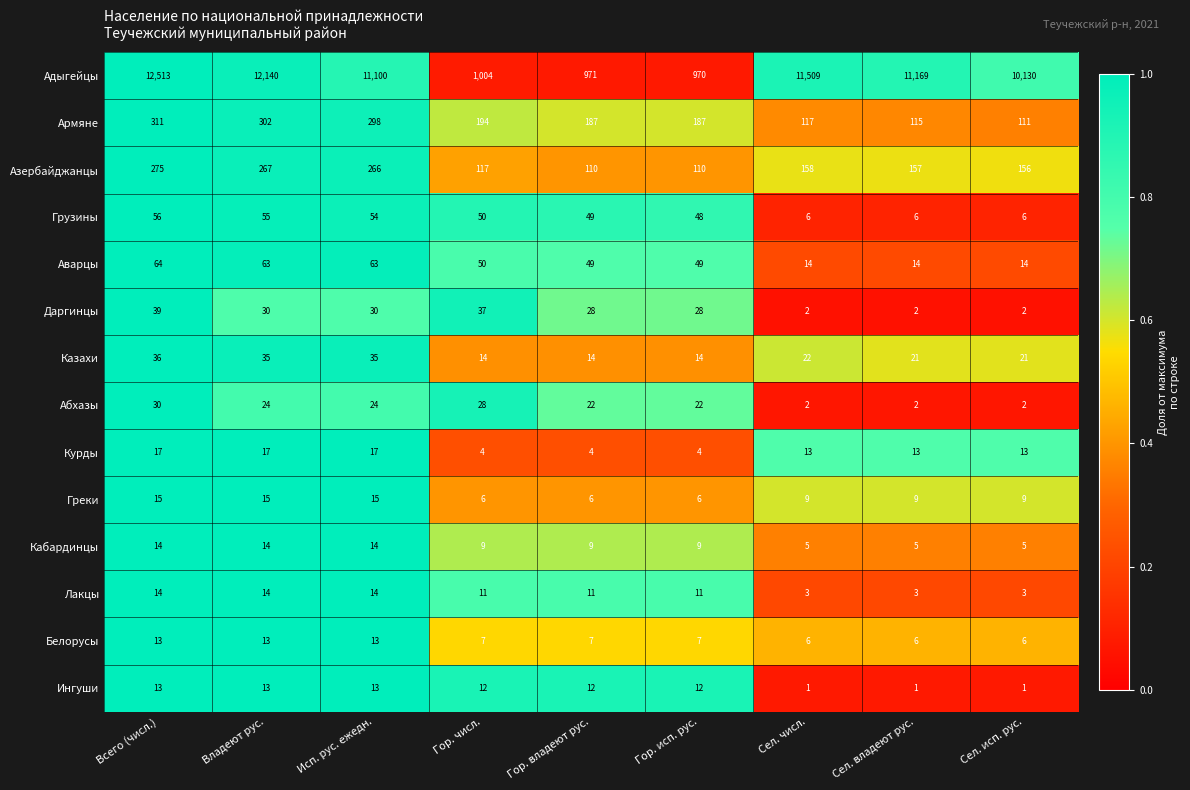

What is the approximate value of Абхазы at Гор. исп. рус.?

22